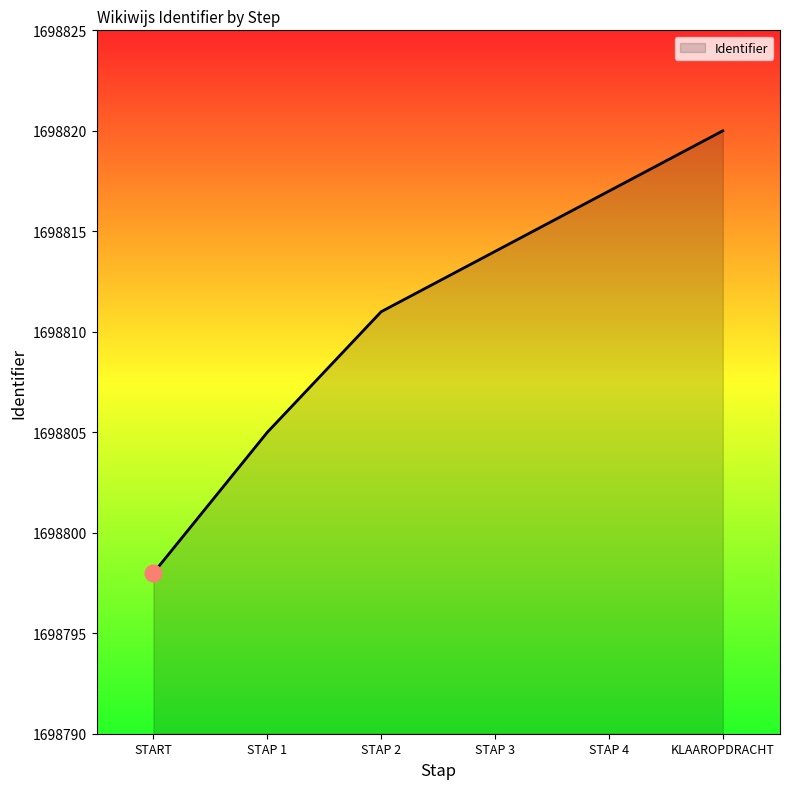

Reading right to left, transcribe all the data shown in this chart.

KLAAROPDRACHT=1698820	STAP 4=1698817	STAP 3=1698814	STAP 2=1698811	STAP 1=1698805	START=1698798